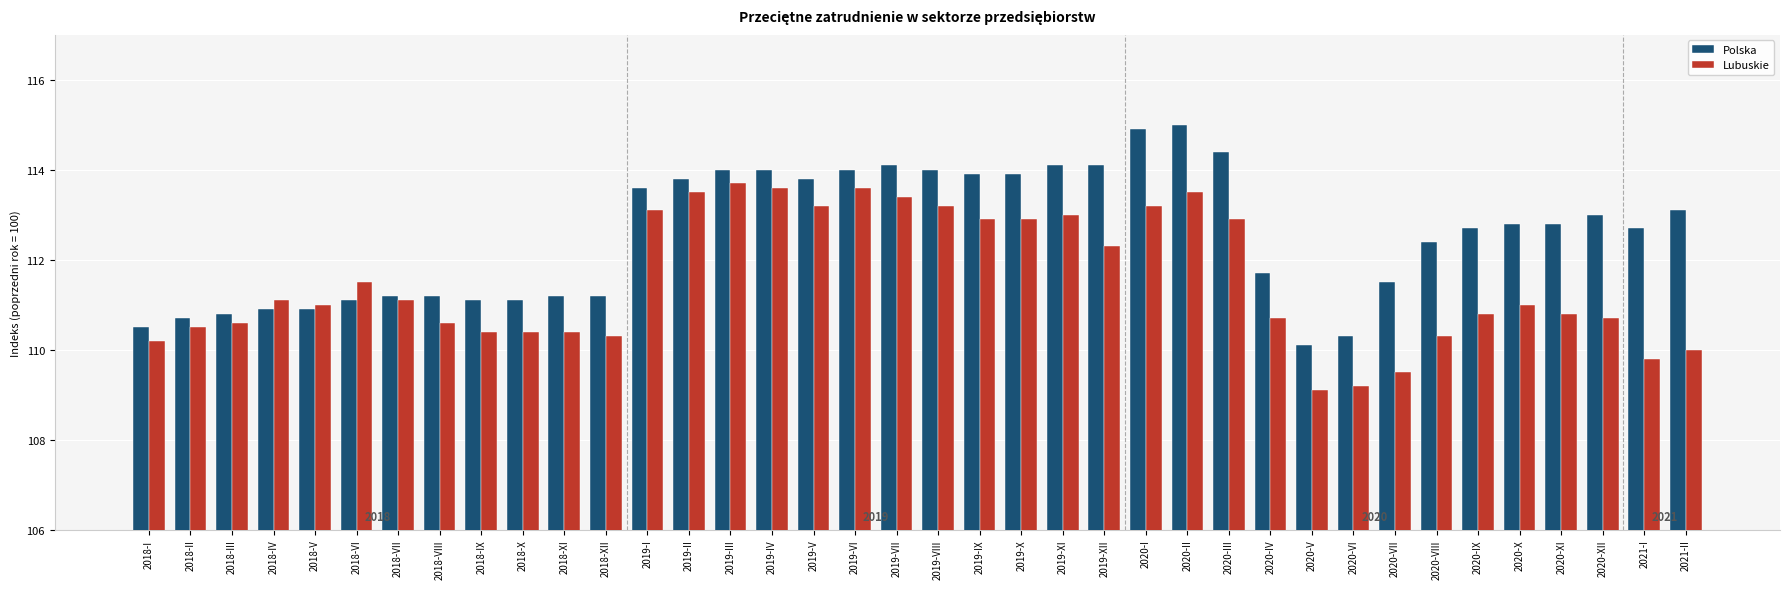

What is the lowest value of the Lubuskie series?

109.1